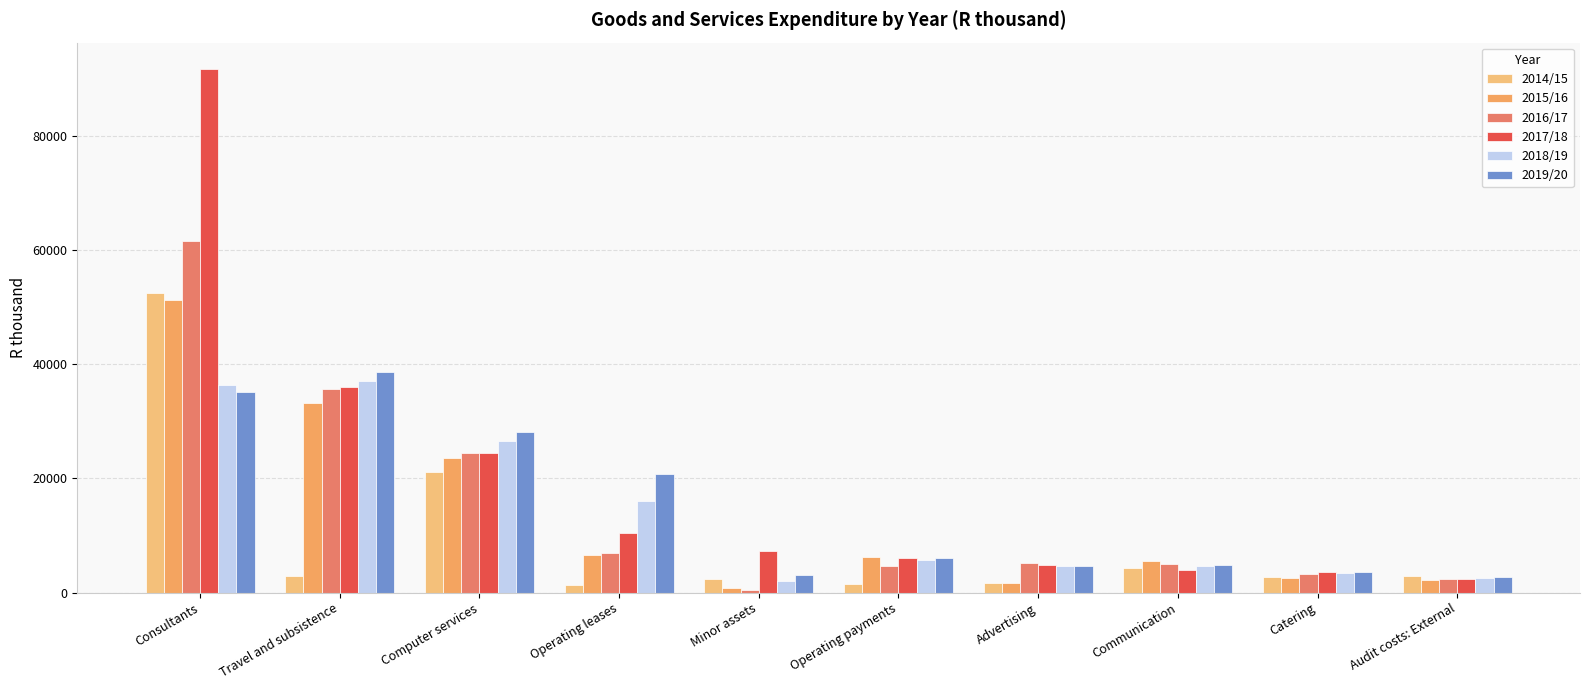

What is the maximum value shown in the chart?

91735